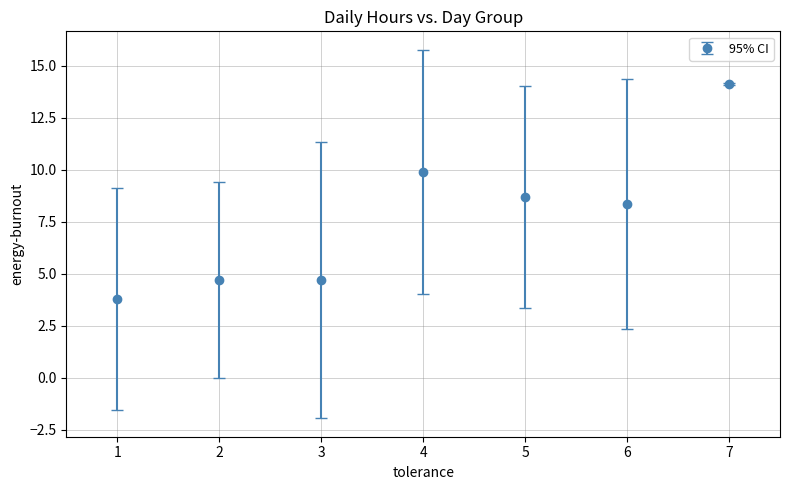

What value does the data have at 1?

3.8